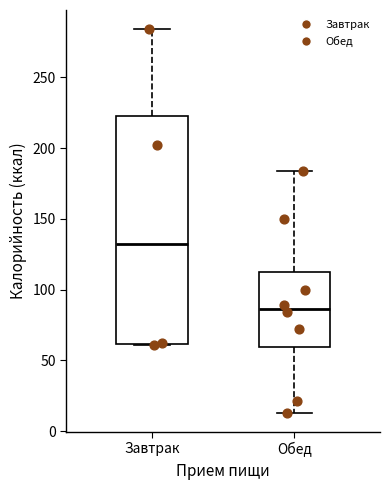

Which box has the highest median line?

Завтрак